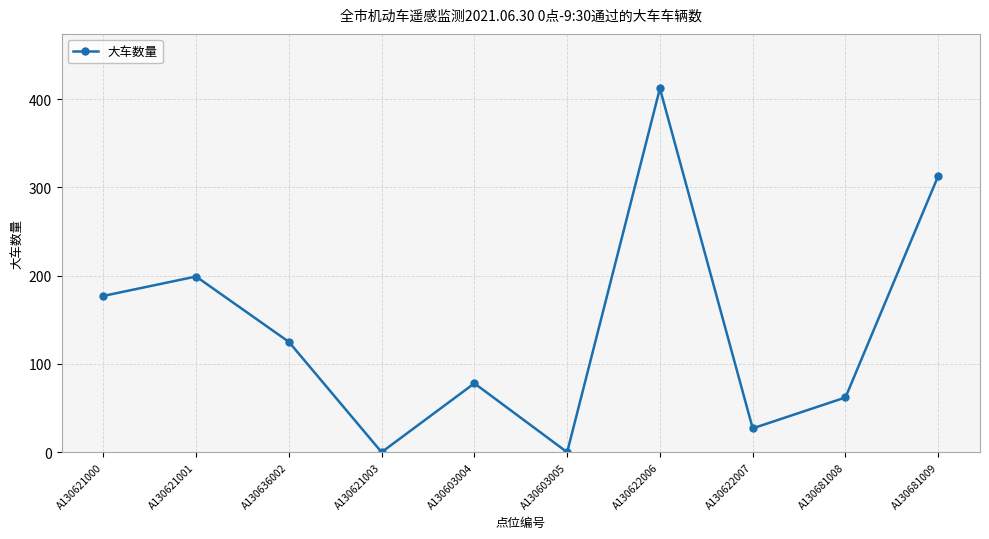

Where does the data first go above 125?

A130621000